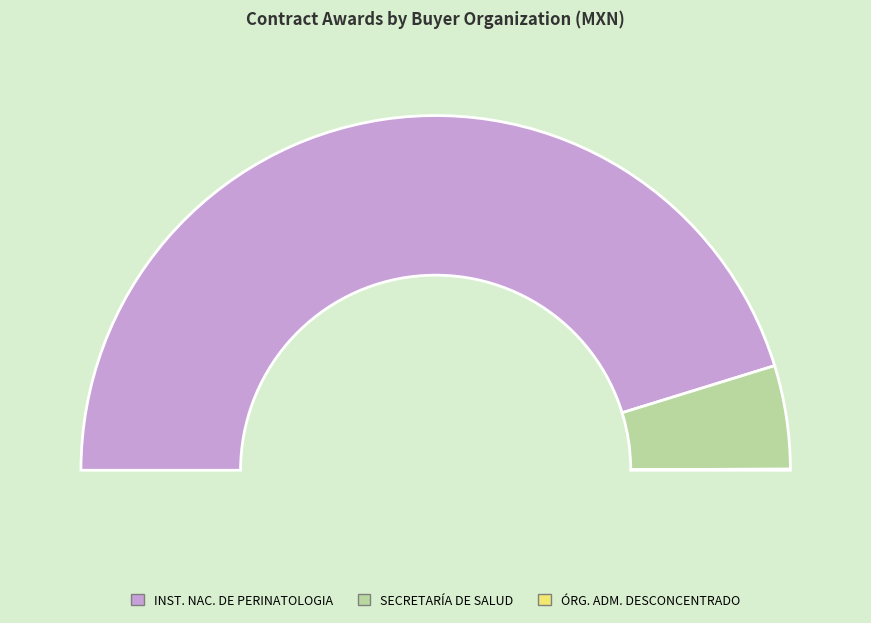

The SECRETARÍA DE SALUD slice represents 20% of the pie. True or false?

False